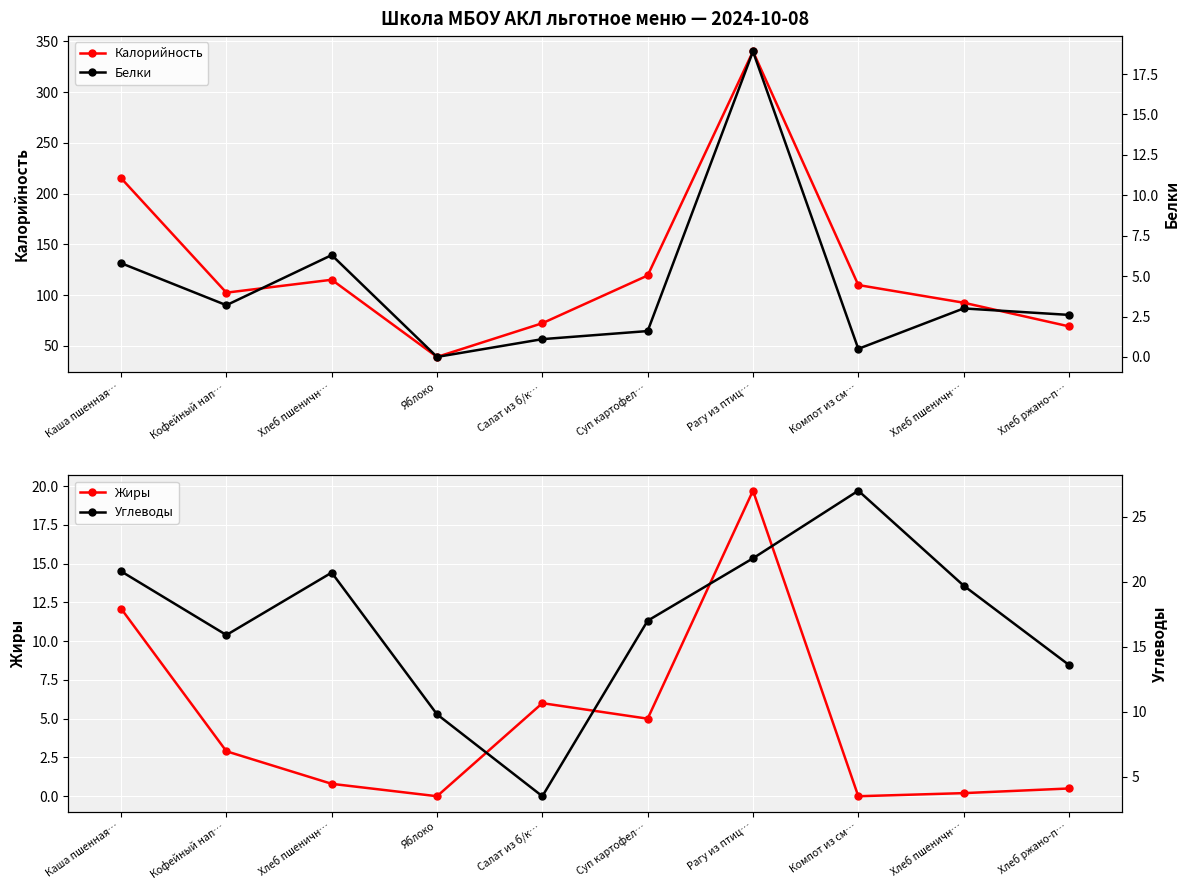

True or false: Жиры and Углеводы cross at least once.

True